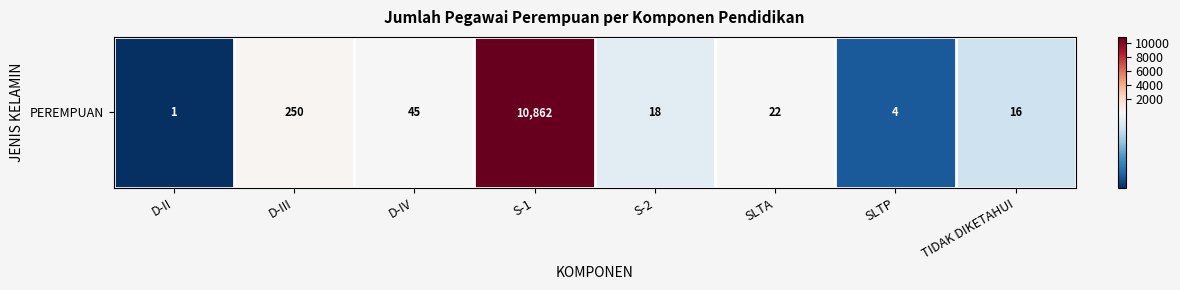

How many data points are above 22?

3